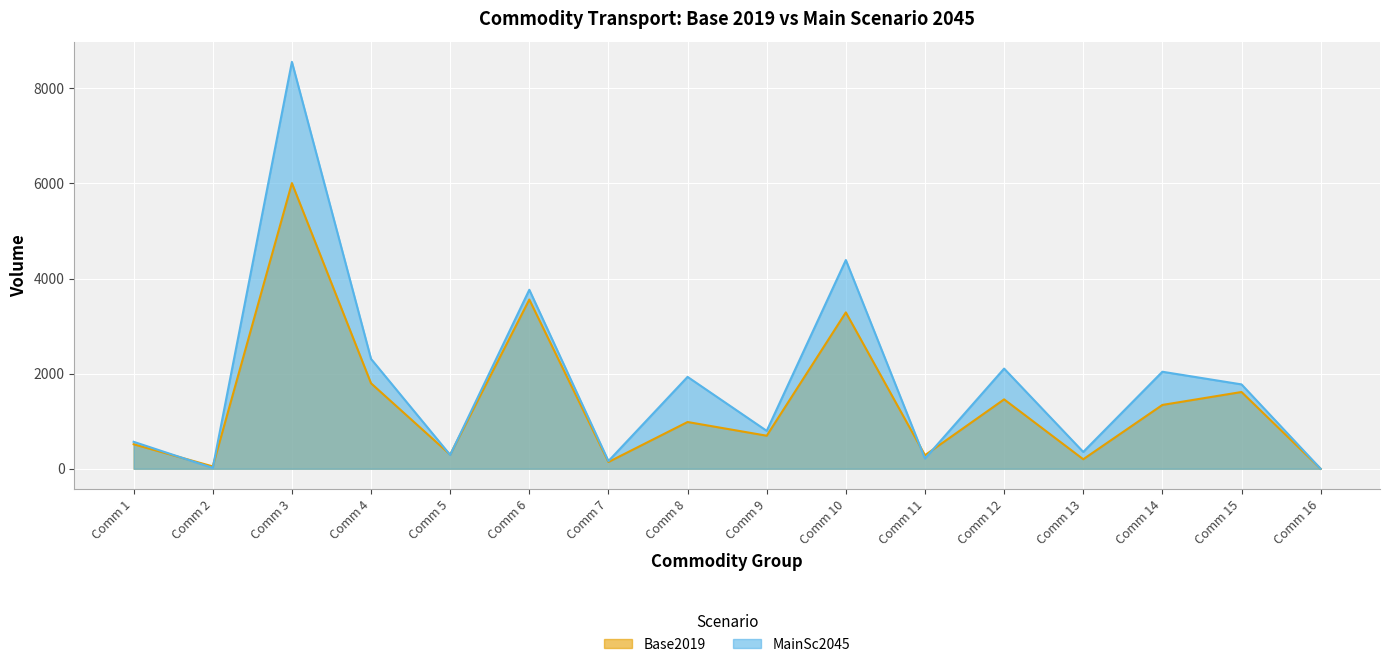

Which label corresponds to the largest value in the chart?

Comm 3